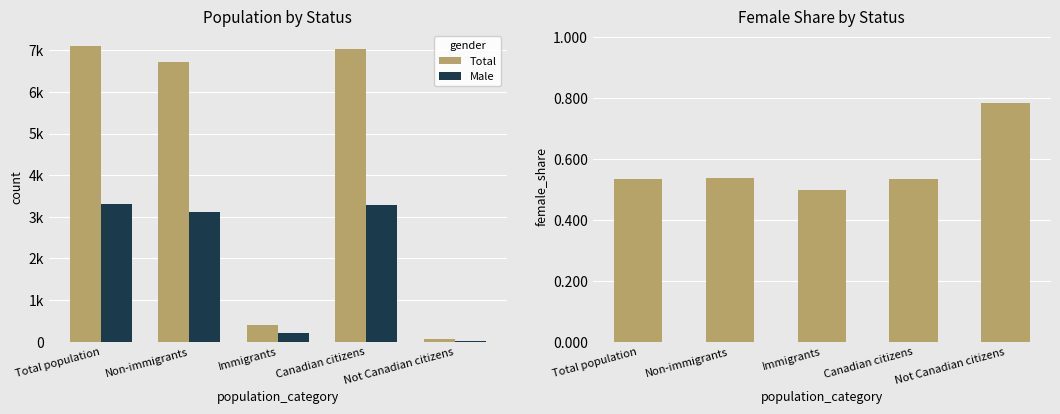

True or false: Female Share has a value of 0.2 at Not Canadian citizens.

False